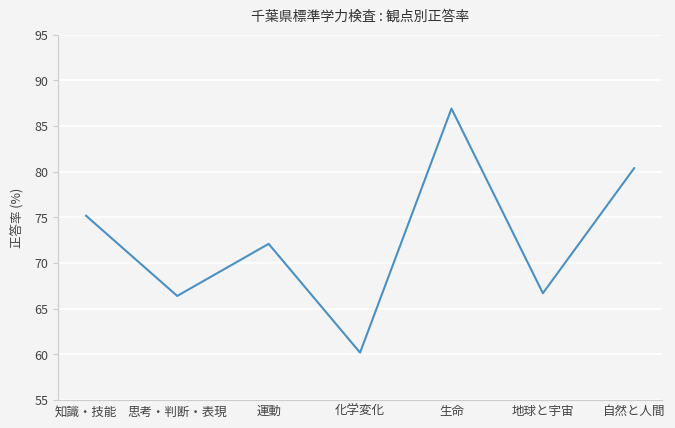

What is the change in value from 運動 to 自然と人間?

+8.3